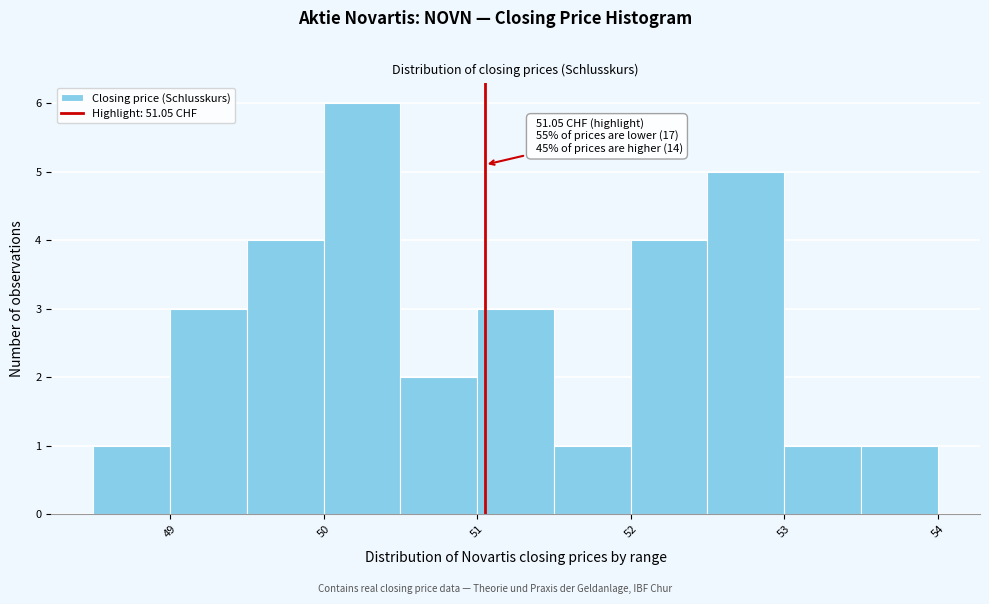

Over which range of the x-axis is the bar tallest?

50.0 to 50.5